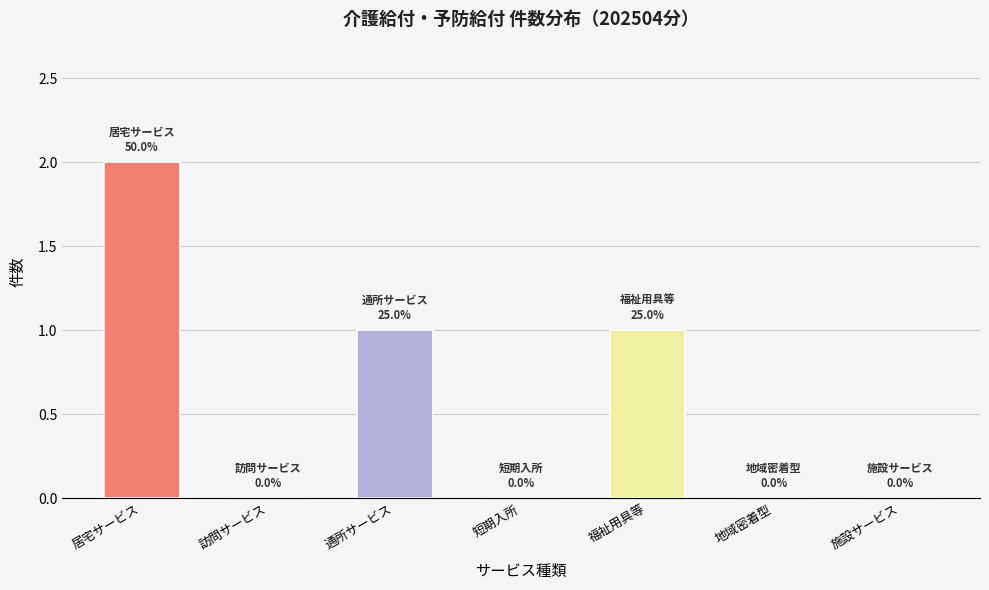

Which label corresponds to the largest value in the chart?

居宅サービス